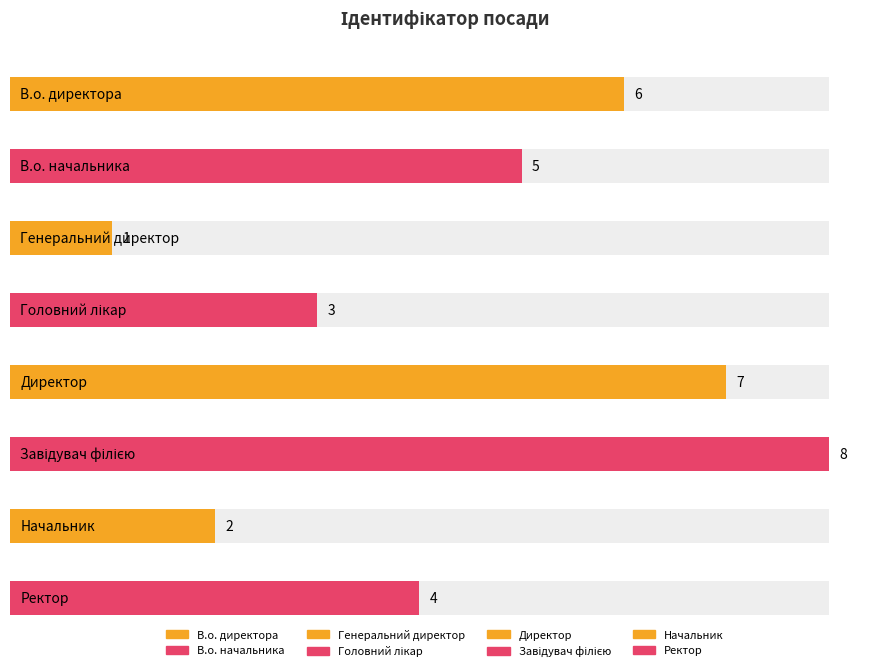

Approximately how many times larger is the value at Головний лікар compared to Завідувач філією?

0.4